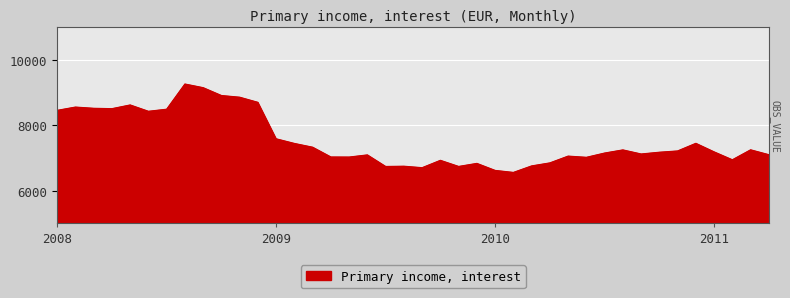

True or false: the data shows 6555.2 at 2010-02.

True